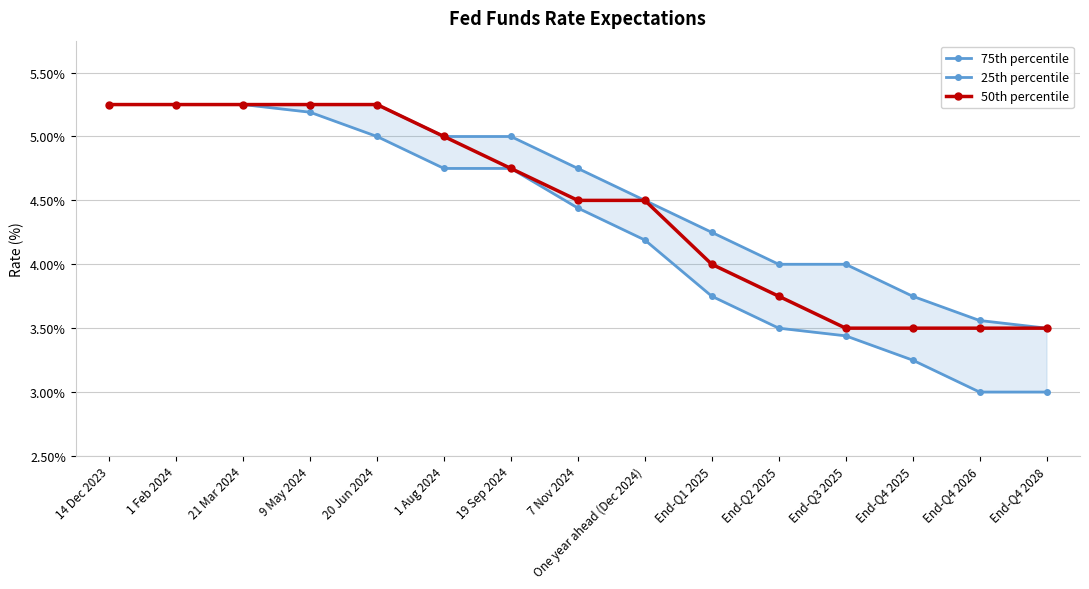

What are all the series names shown in the legend?

75th percentile, 25th percentile, 50th percentile